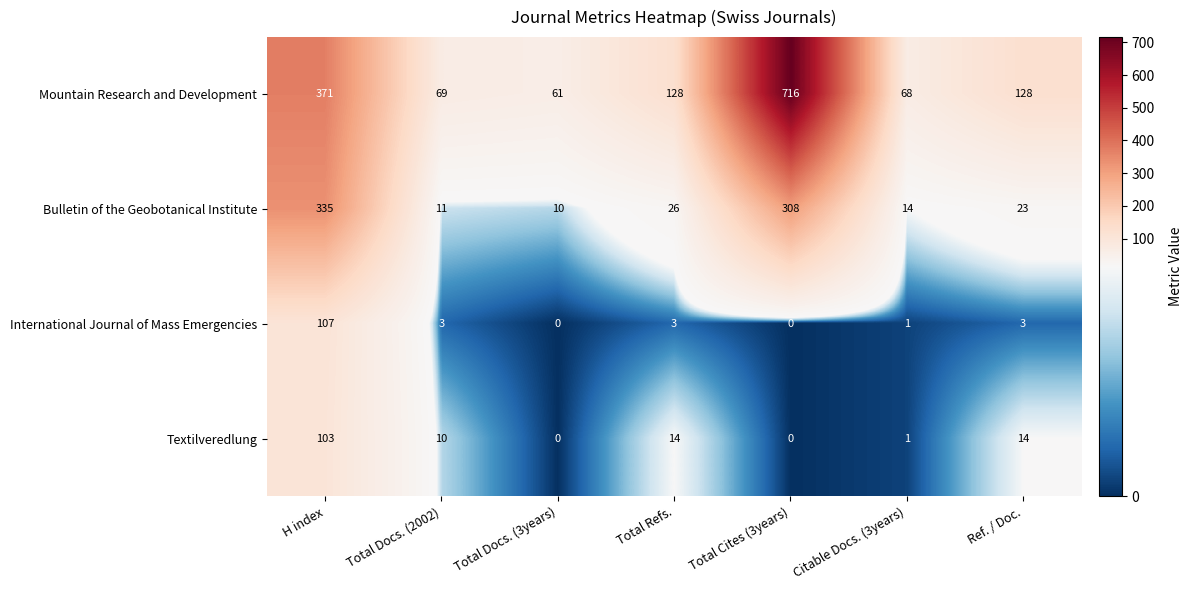

Which series has the largest total across all categories?

Mountain Research and Development